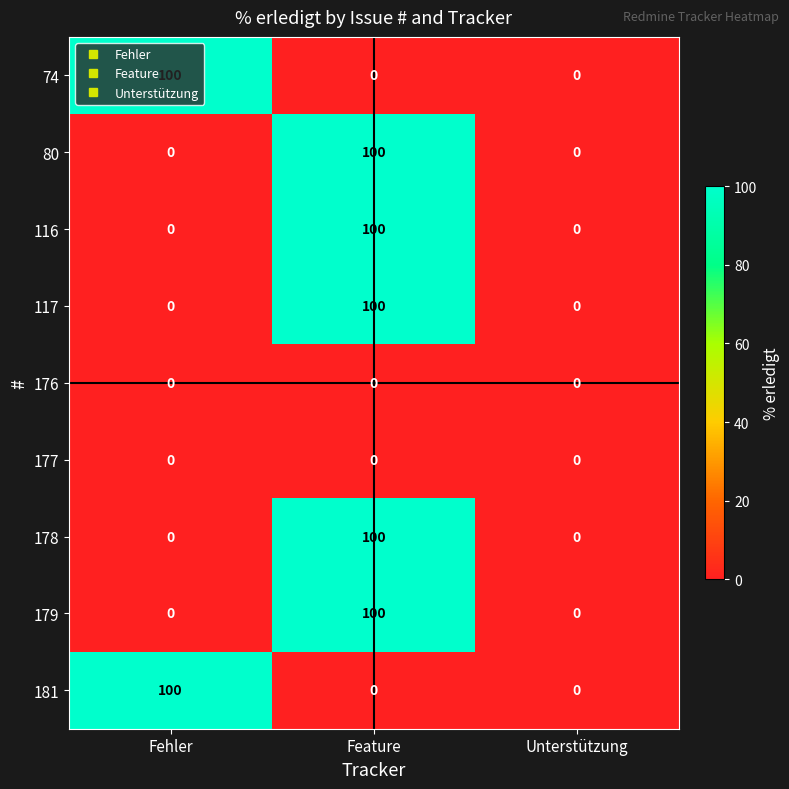

What is the difference between the 80 values at Feature and Unterstützung?

100